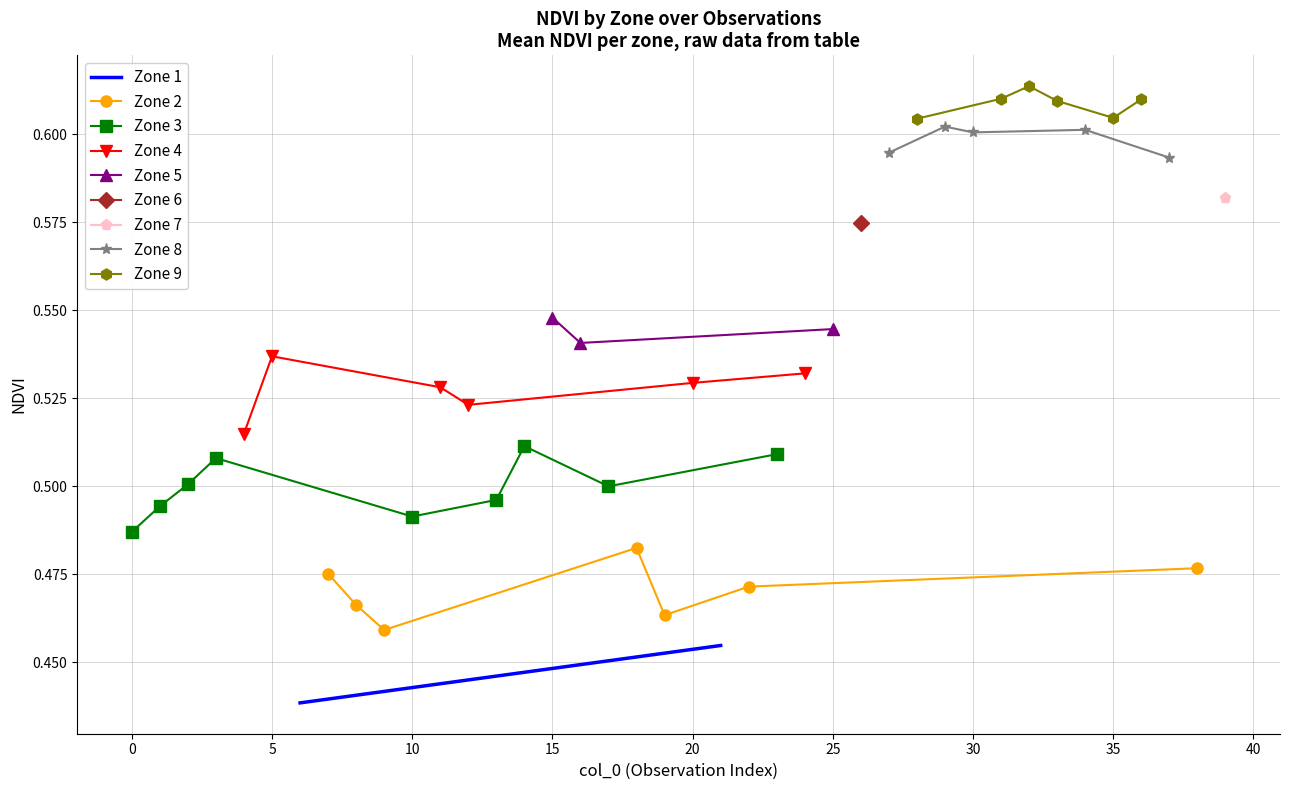

In Zone 2, how many points are lower than both neighbors (excluding endpoints)?

2